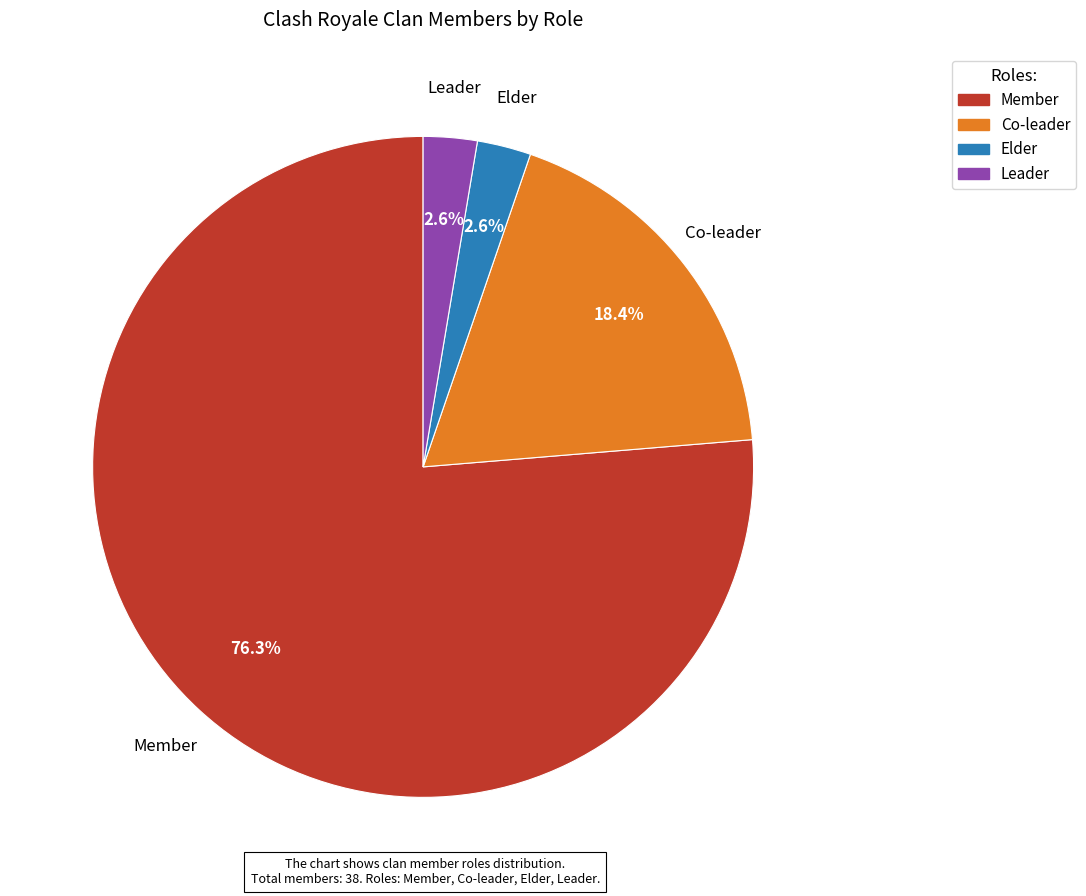

The Leader slice represents 3% of the pie. True or false?

True